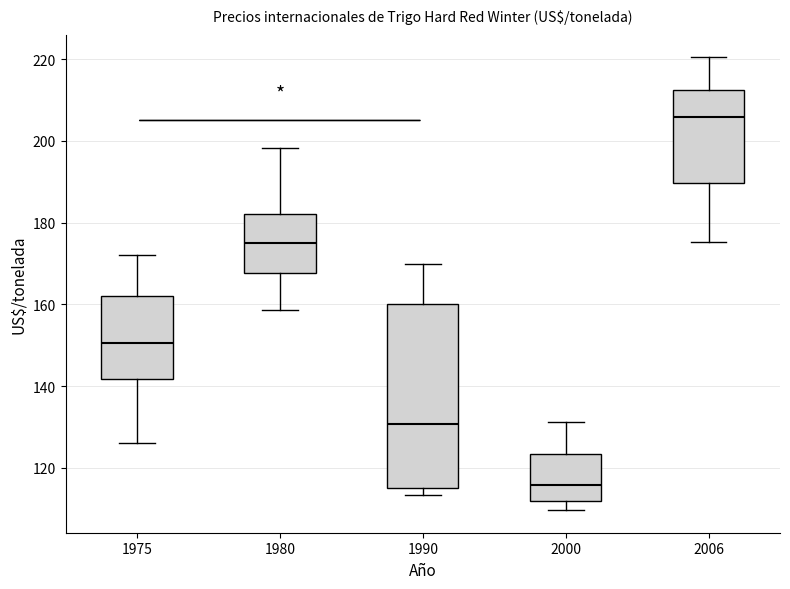

Reading left to right, transcribe this box plot: for each box, give where its median line is, the range the box spans, and where its two whiskers end, as read against the y-axis. The values are not printed on the chart, so give them approximately, as read against the axis.

1975: median 150, box 142 to 162, whiskers 126 to 172
1980: median 174, box 168 to 182, whiskers 158 to 198
1990: median 130, box 114 to 160, whiskers 114 (just below the box's lower edge) to 170
2000: median 116, box 112 to 124, whiskers 110 to 132
2006: median 206, box 190 to 212, whiskers 176 to 220